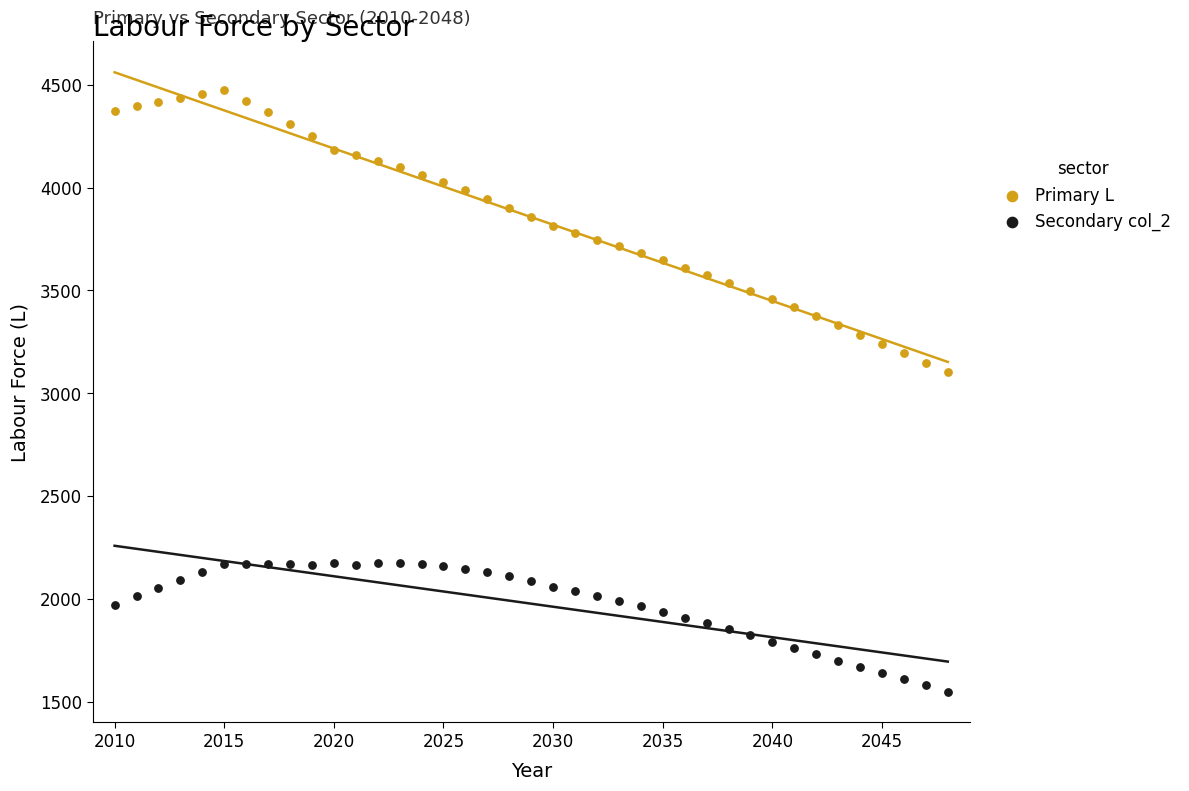

Across all data points, what is the range of Y values (max minus min)?

2924.7